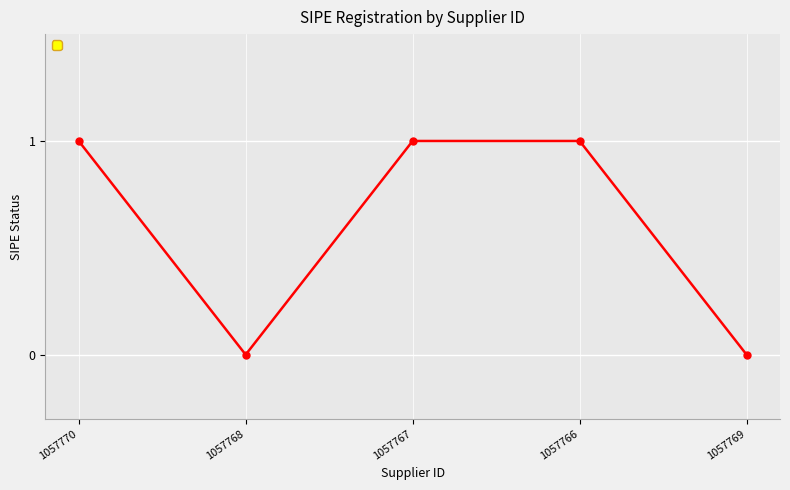

What is the label of the 2nd point from the right?

1057766